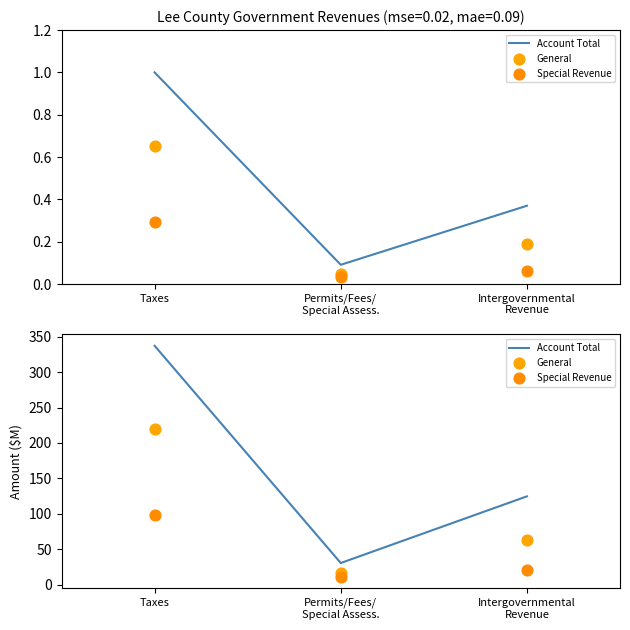

Is the value of Account Total at Taxes greater than the value of General at Permits/Fees/
Special Assess.?

Yes